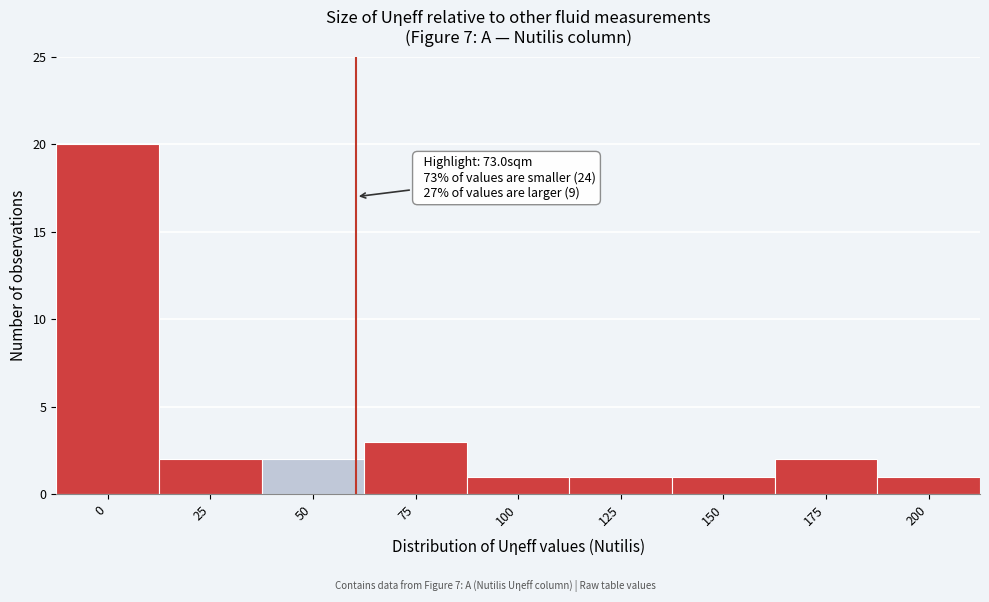

Reading right to left, list all the values displayed in this chart.

200=1	175=2	150=1	125=1	100=1	75=3	50=2	25=2	0=20